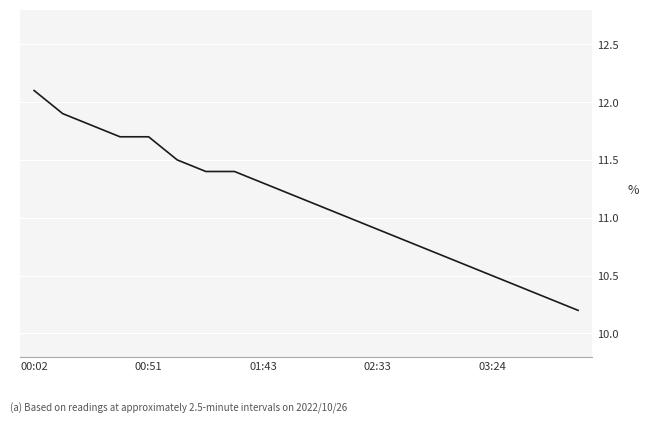

What is the smallest value displayed?

10.2